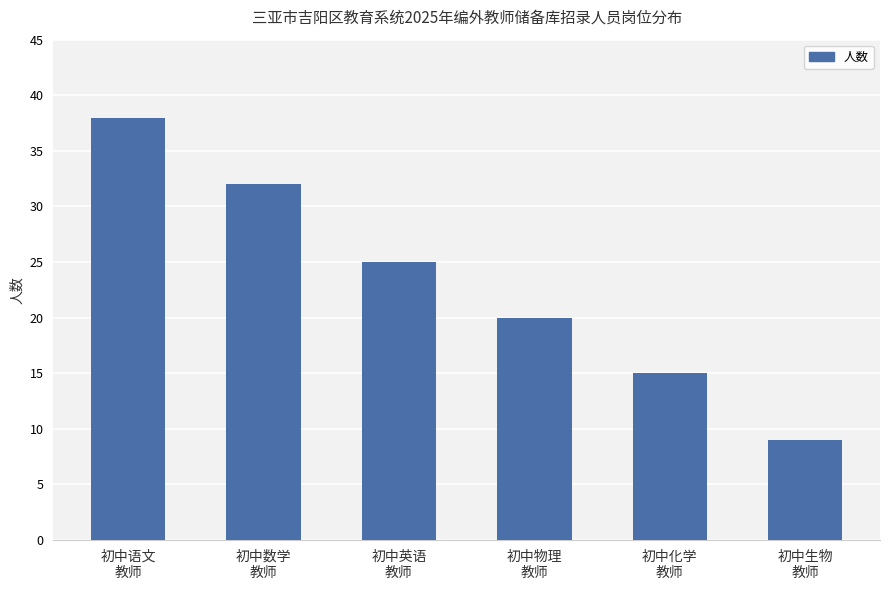

List the labels in order of value, largest first.

初中语文
教师, 初中数学
教师, 初中英语
教师, 初中物理
教师, 初中化学
教师, 初中生物
教师